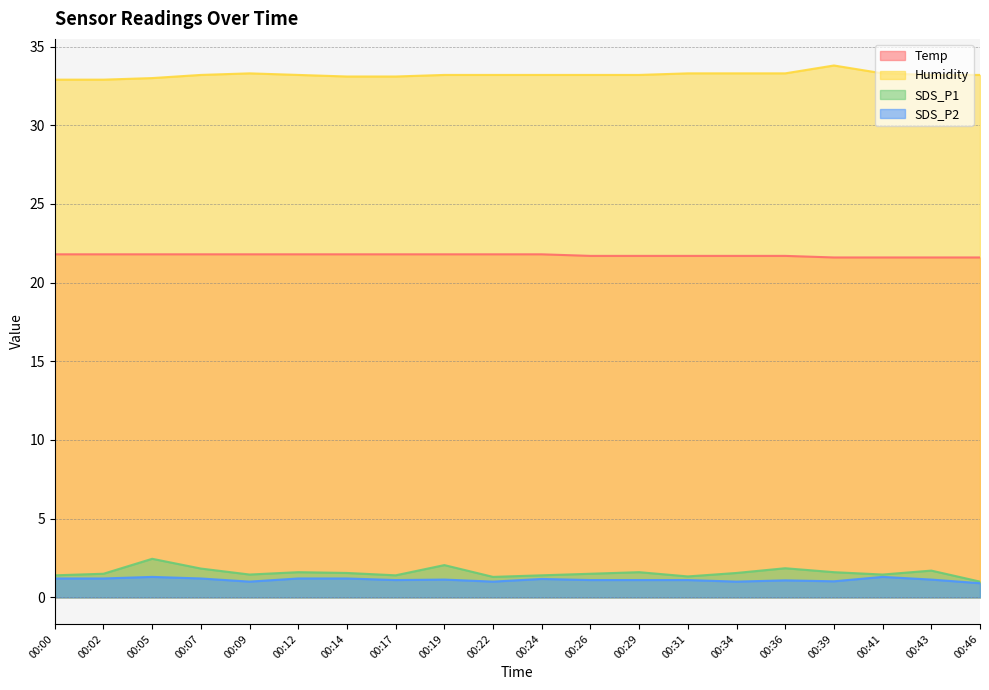

What is the sum of the Temp values at 00:43 and 00:12?

43.4